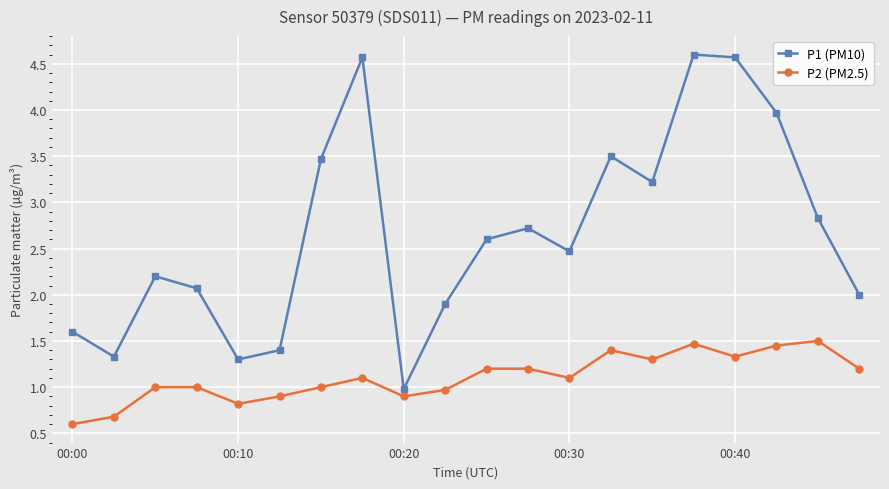

What is the value of the P2 (PM2.5) point at the 9th from the left?

0.9